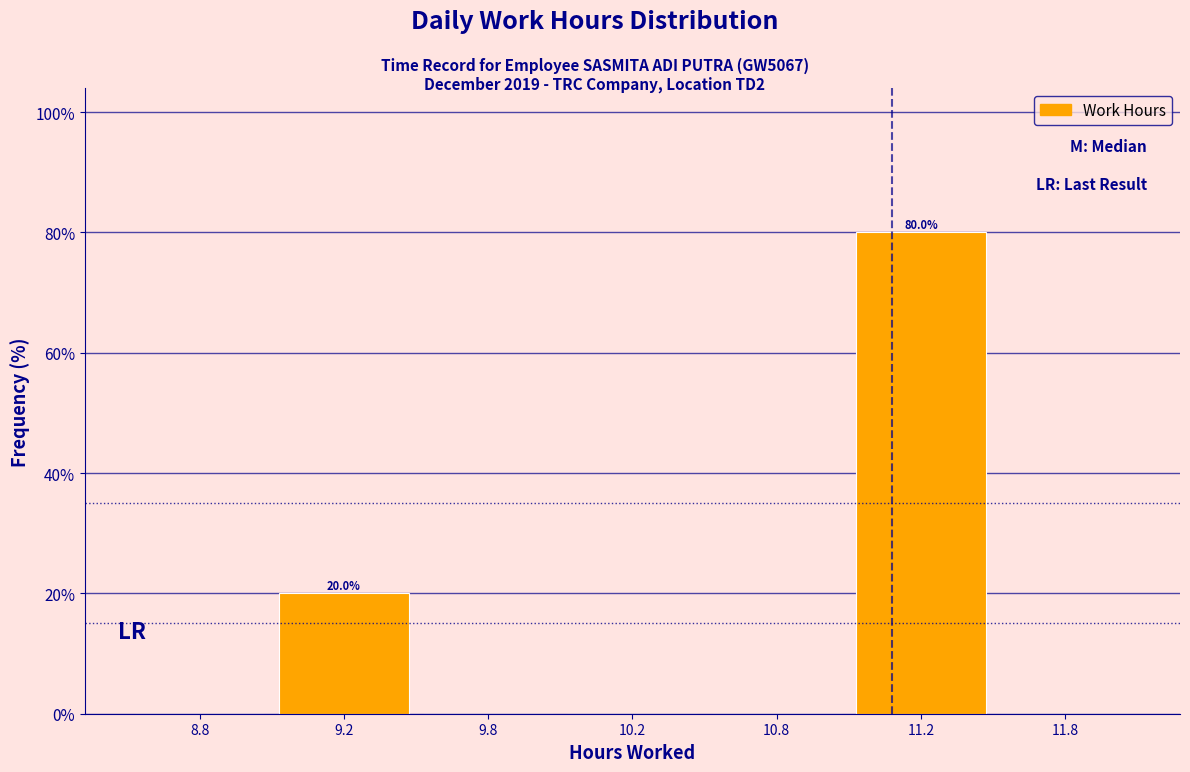

Reading left to right, list all the values displayed in this chart.

8.8=0	9.2=20	9.8=0	10.2=0	10.8=0	11.2=80	11.8=0